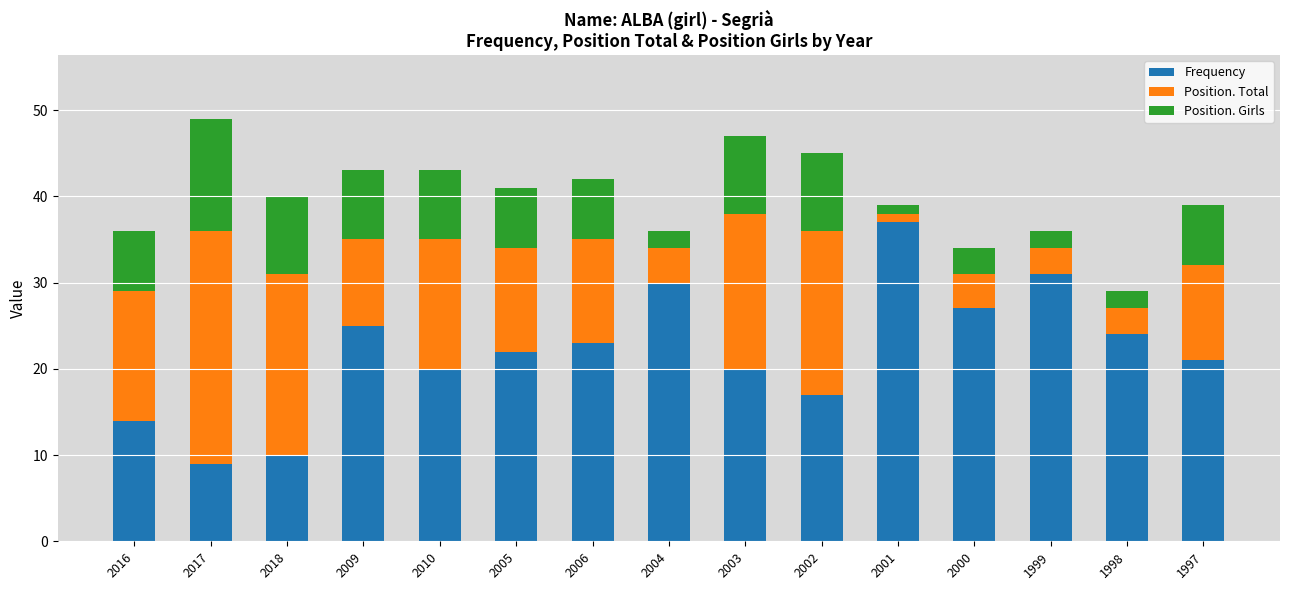

What is the total value across all series at 2006?

42